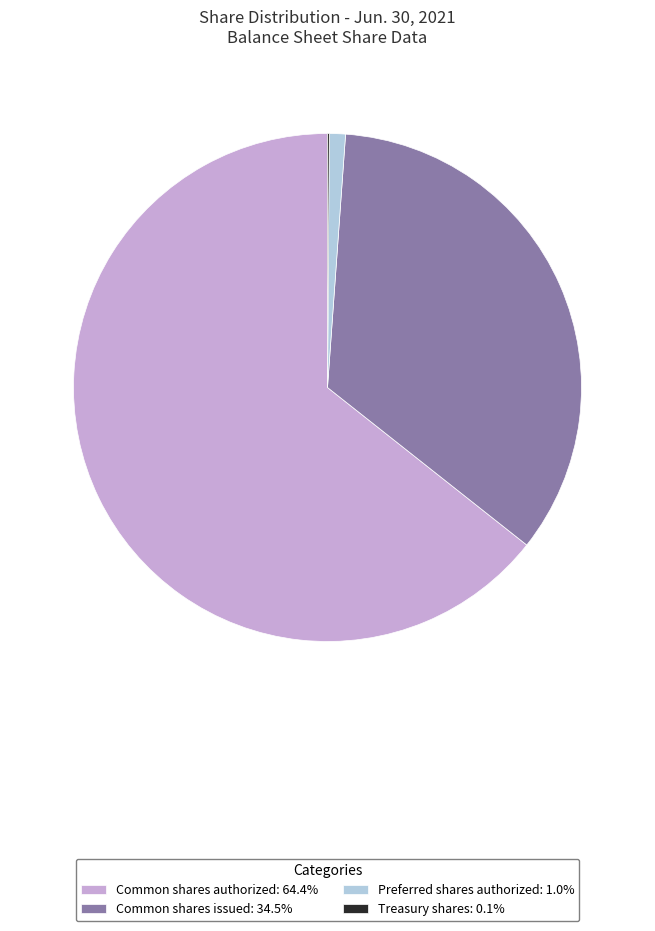

Does any single category account for the majority?

Yes